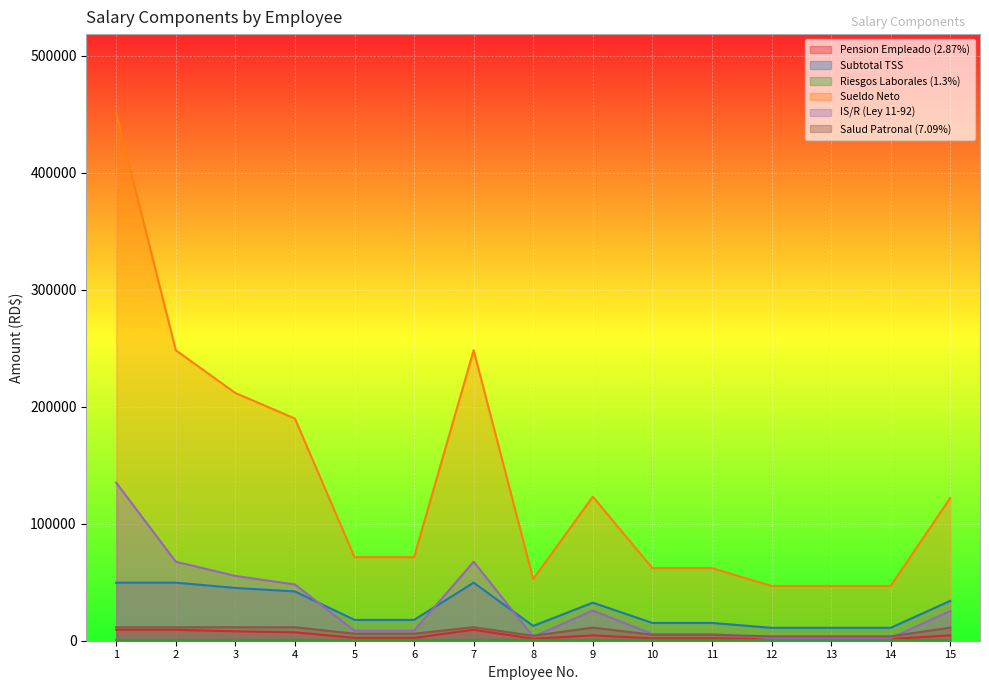

True or false: Pension Empleado (2.87%) has a value of 2439.5 at 5.

True